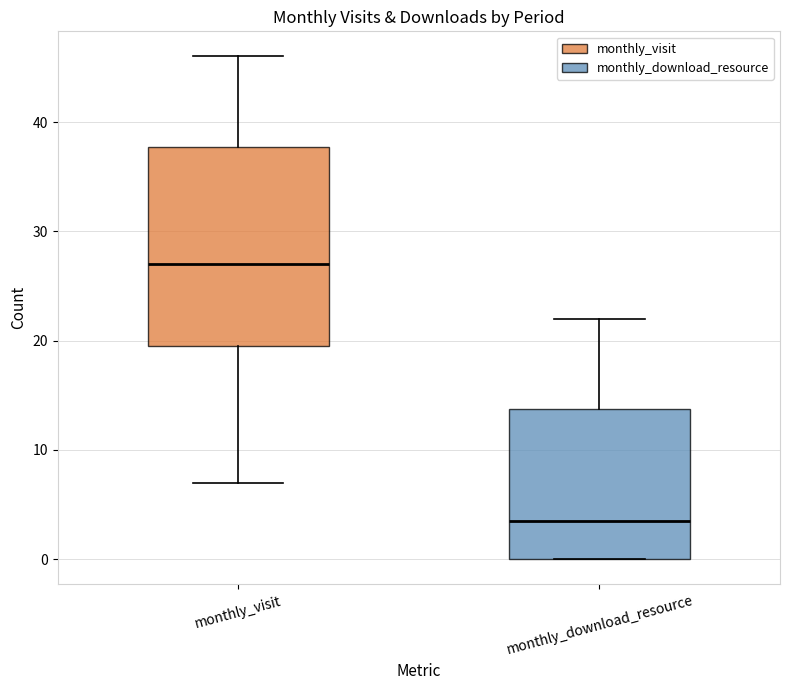

Reading left to right, read every box against the y-axis: the position of its median line, the range the box covers, and the ends of its whiskers. The values are not printed on the chart, so give them approximately, as read against the axis.

monthly_visit: median 27, box 20 to 38, whiskers 7 to 46
monthly_download_resource: median 4, box 0 to 14, whiskers 0 to 22